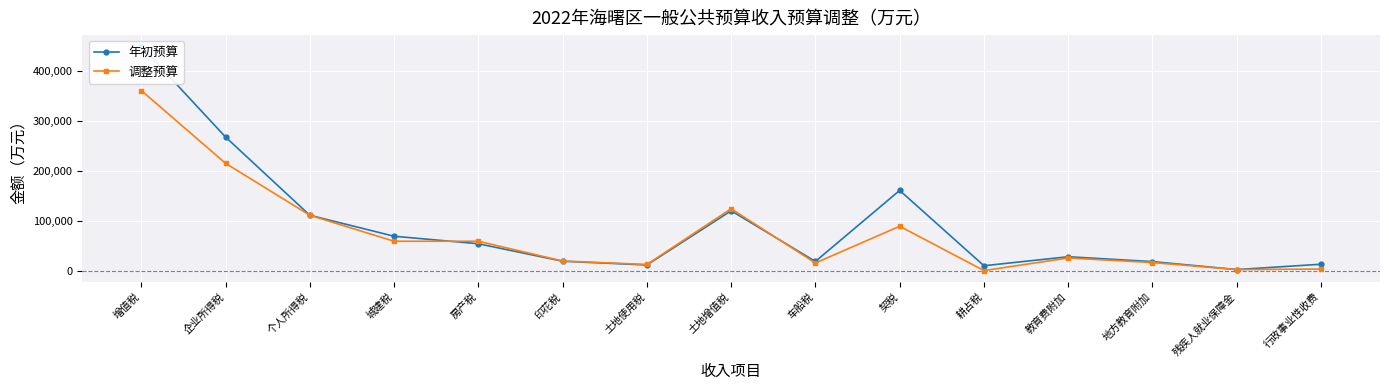

At which label does 年初预算 first exceed 29000?

增值税